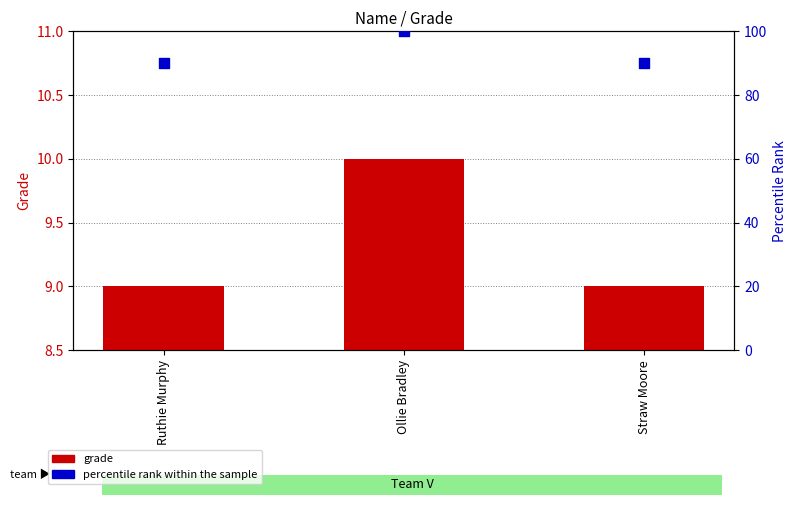

Which series has the largest total across all categories?

percentile rank within the sample